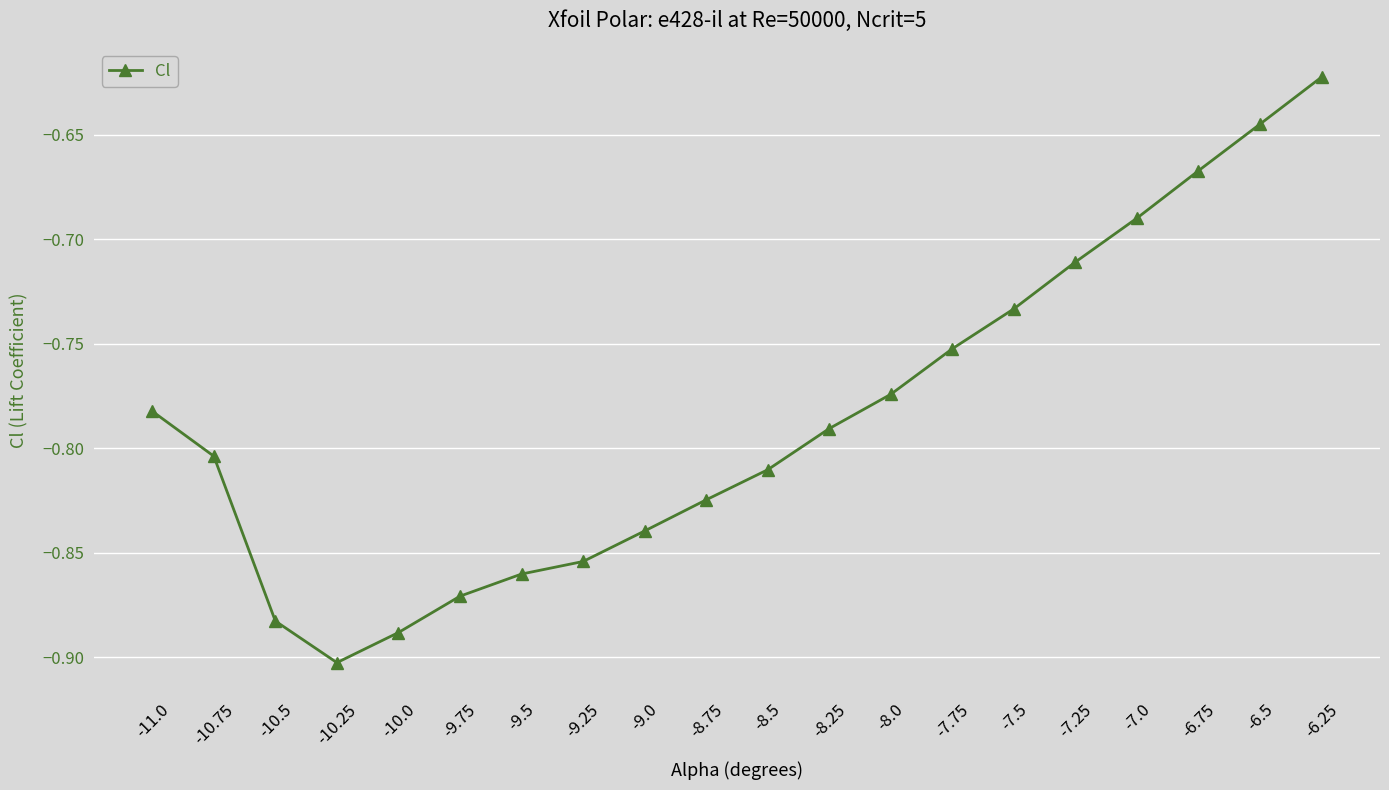

What is the difference between the maximum and minimum values?

0.3